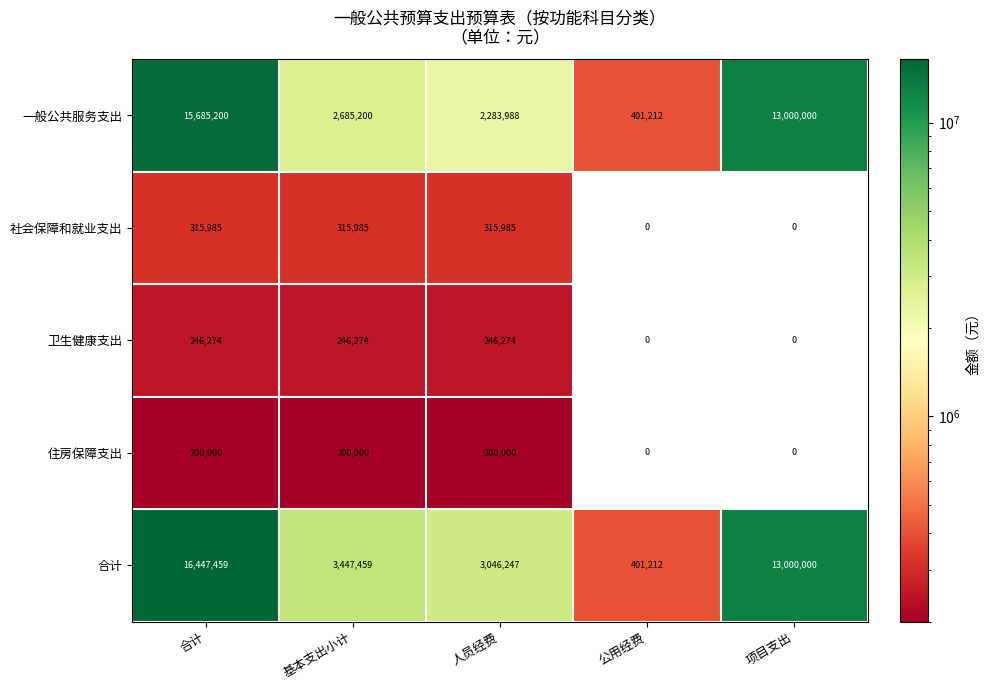

Which series has the largest total across all categories?

合计